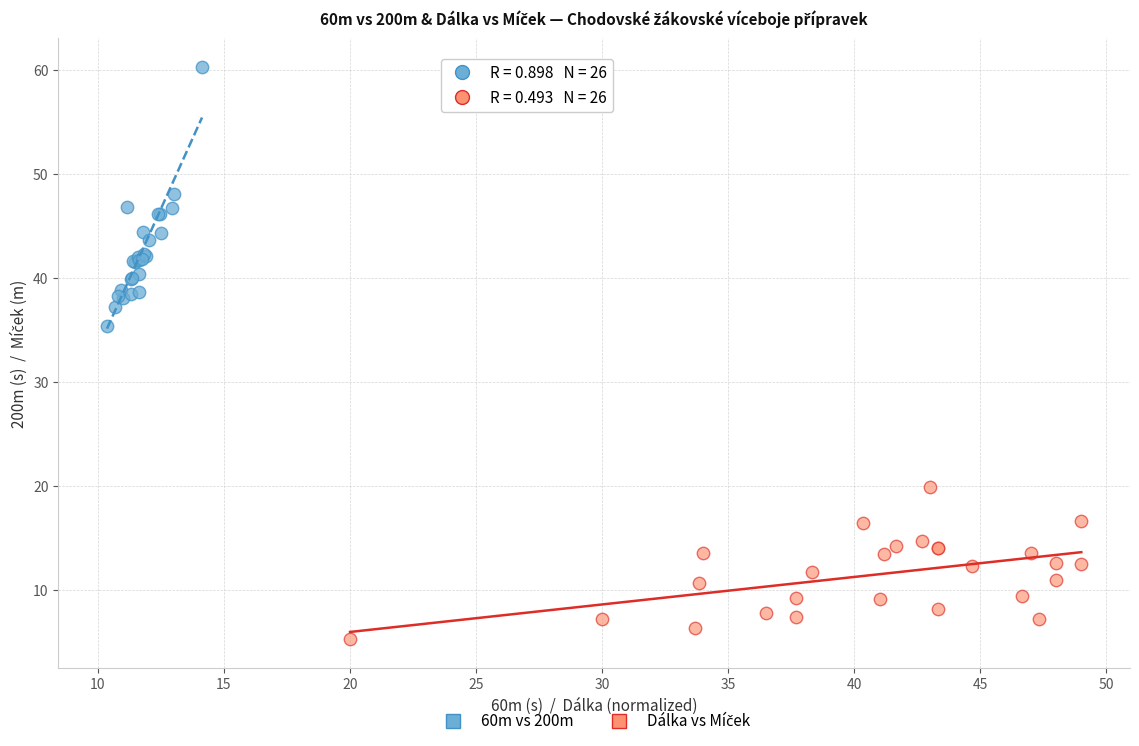

Which series has the largest Y range (max minus min)?

60m vs 200m